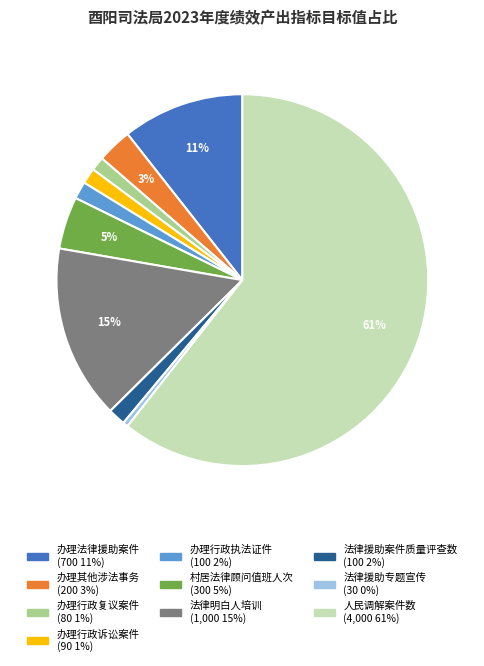

How many slices are in this pie chart?

10